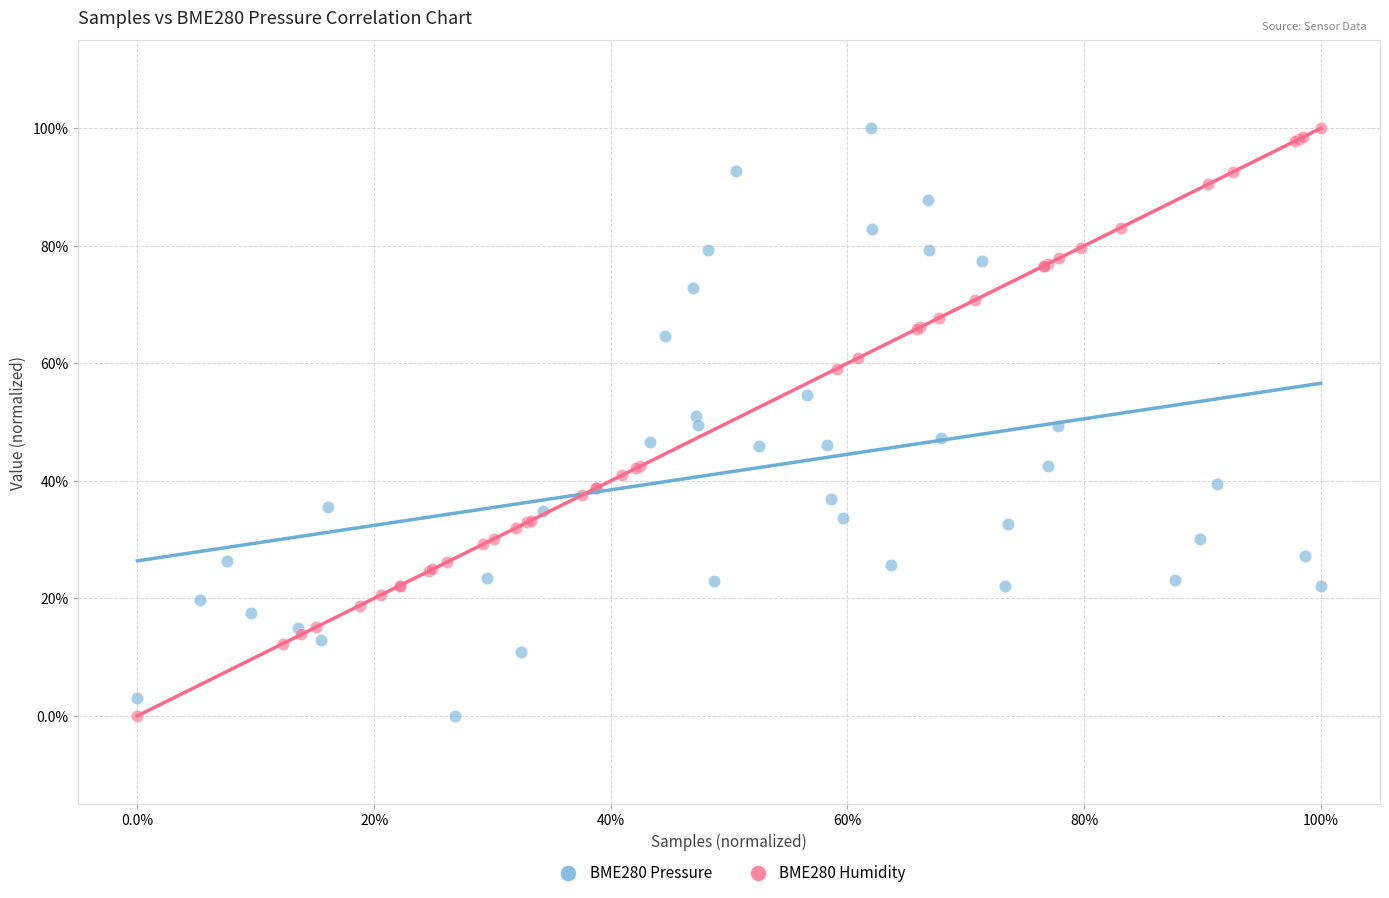

What are all the series names shown in the legend?

BME280 Pressure, BME280 Humidity